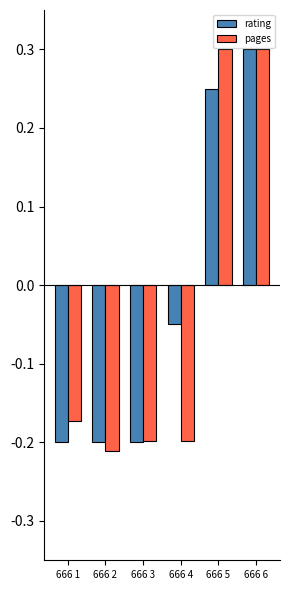

At which label is pages closest to 0?

666 1